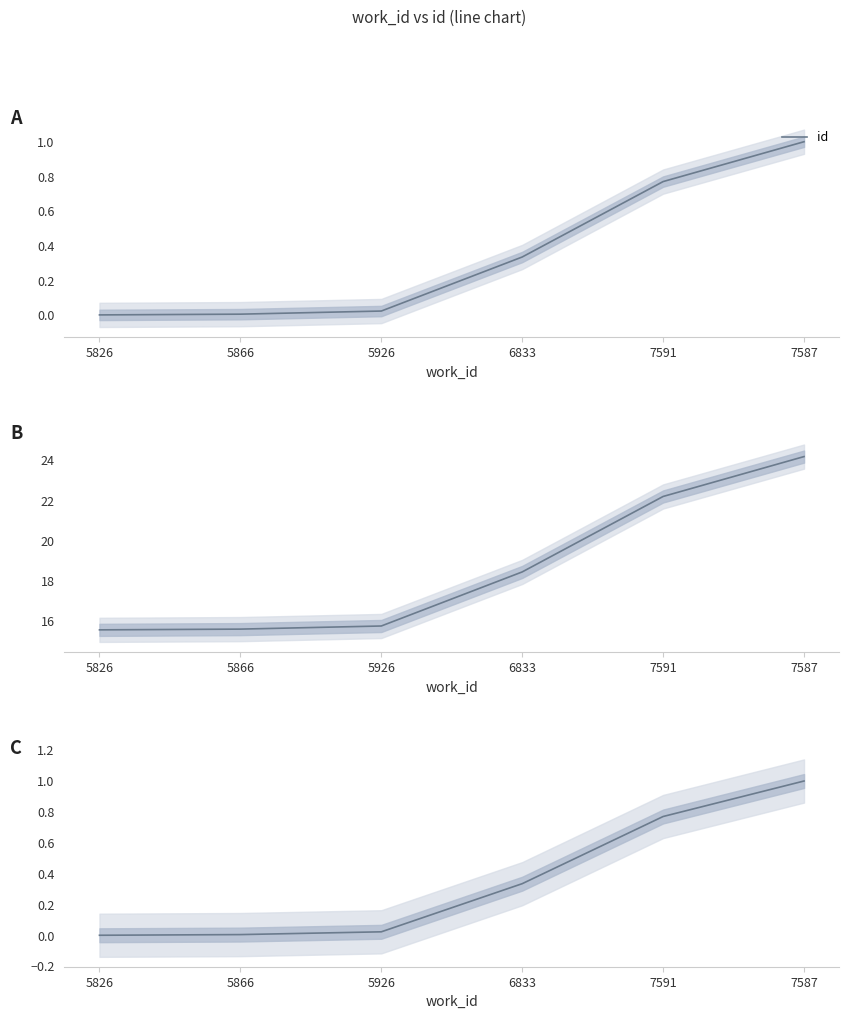

Approximately how many times larger is the value at 7591 compared to 7587?

0.8